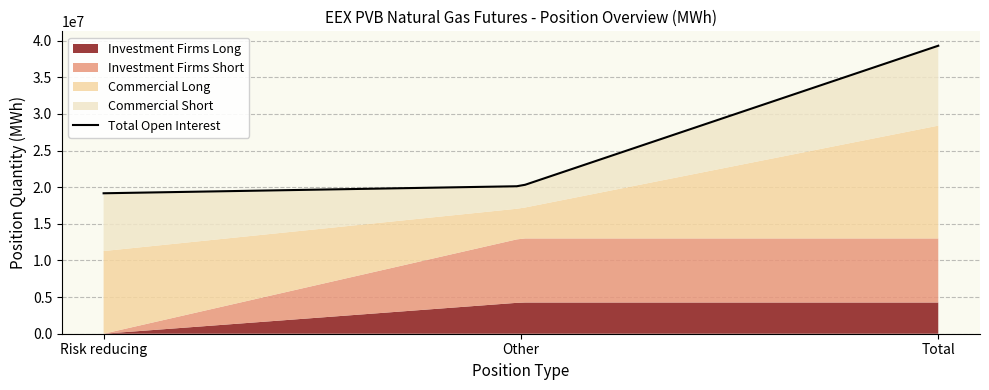

What is the difference between the Commercial Short values at Total and Risk reducing?

3021538